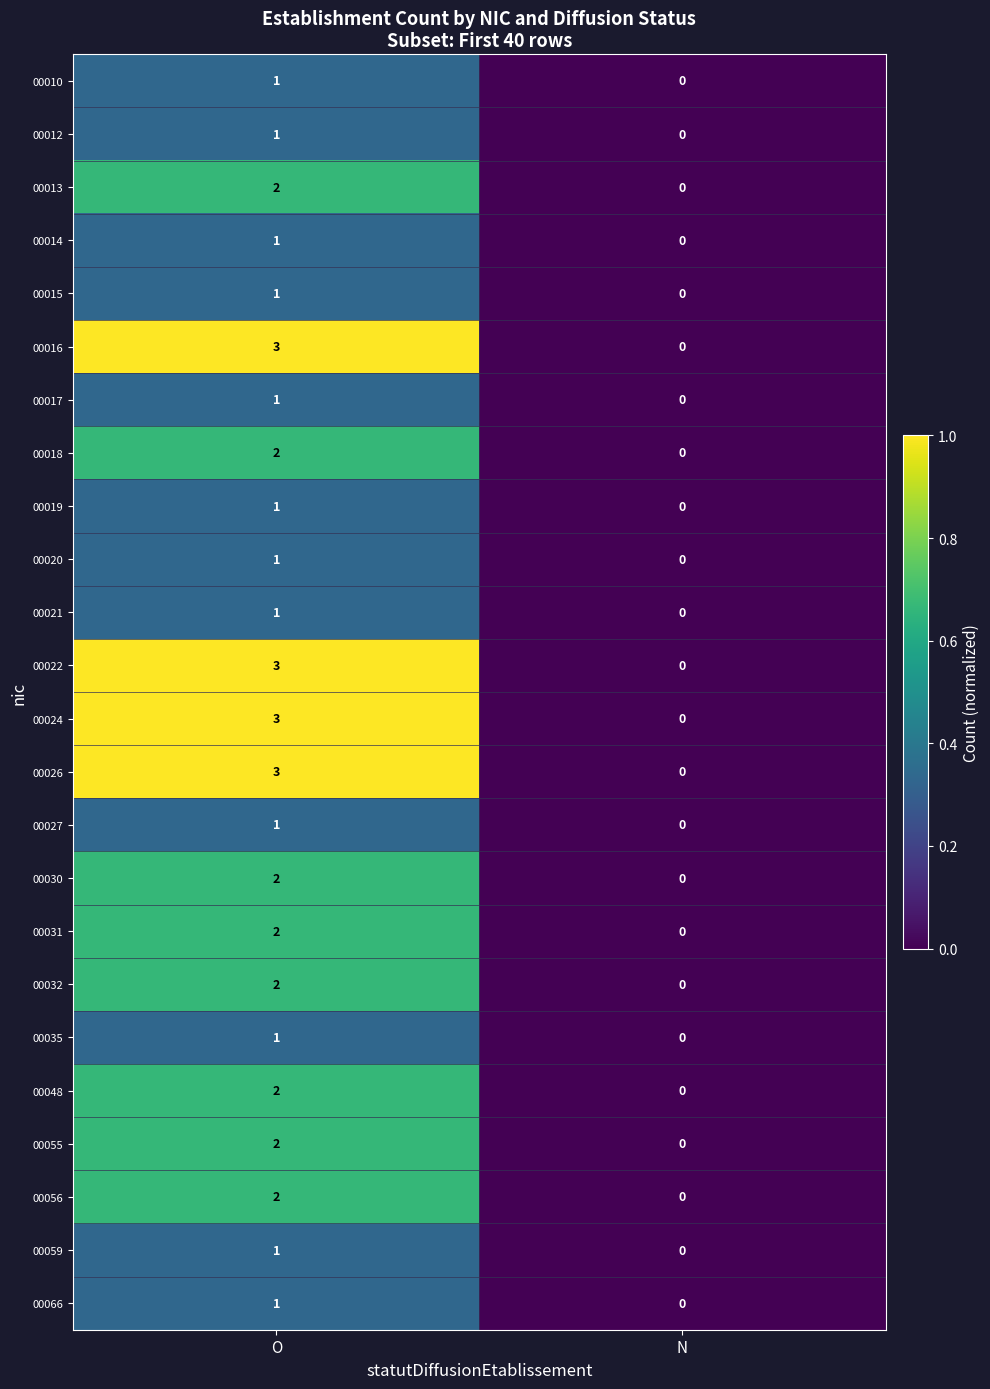

True or false: 00013 has a value of 1 at O.

False